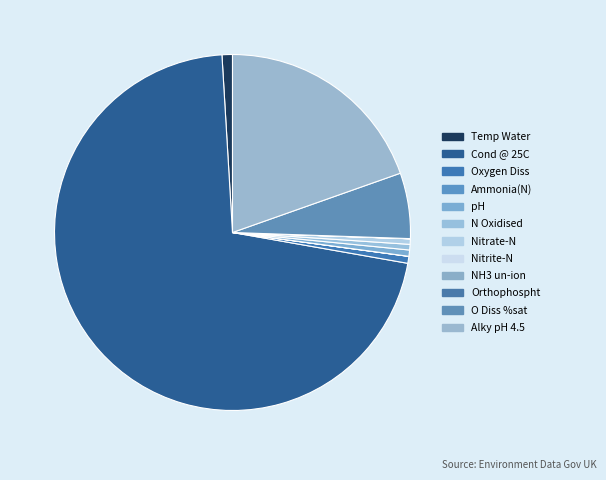

To the nearest percent, what percentage of the pie is Temp Water?

1%